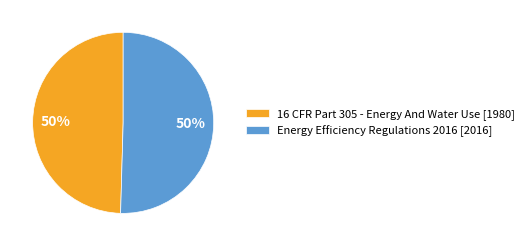

How many slices are in this pie chart?

2